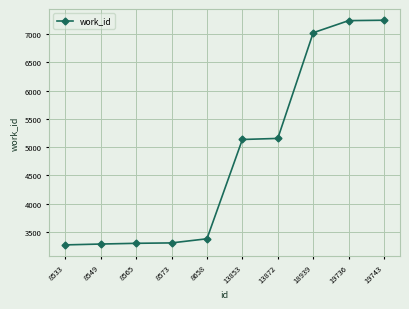

How many data points does each series have?

10